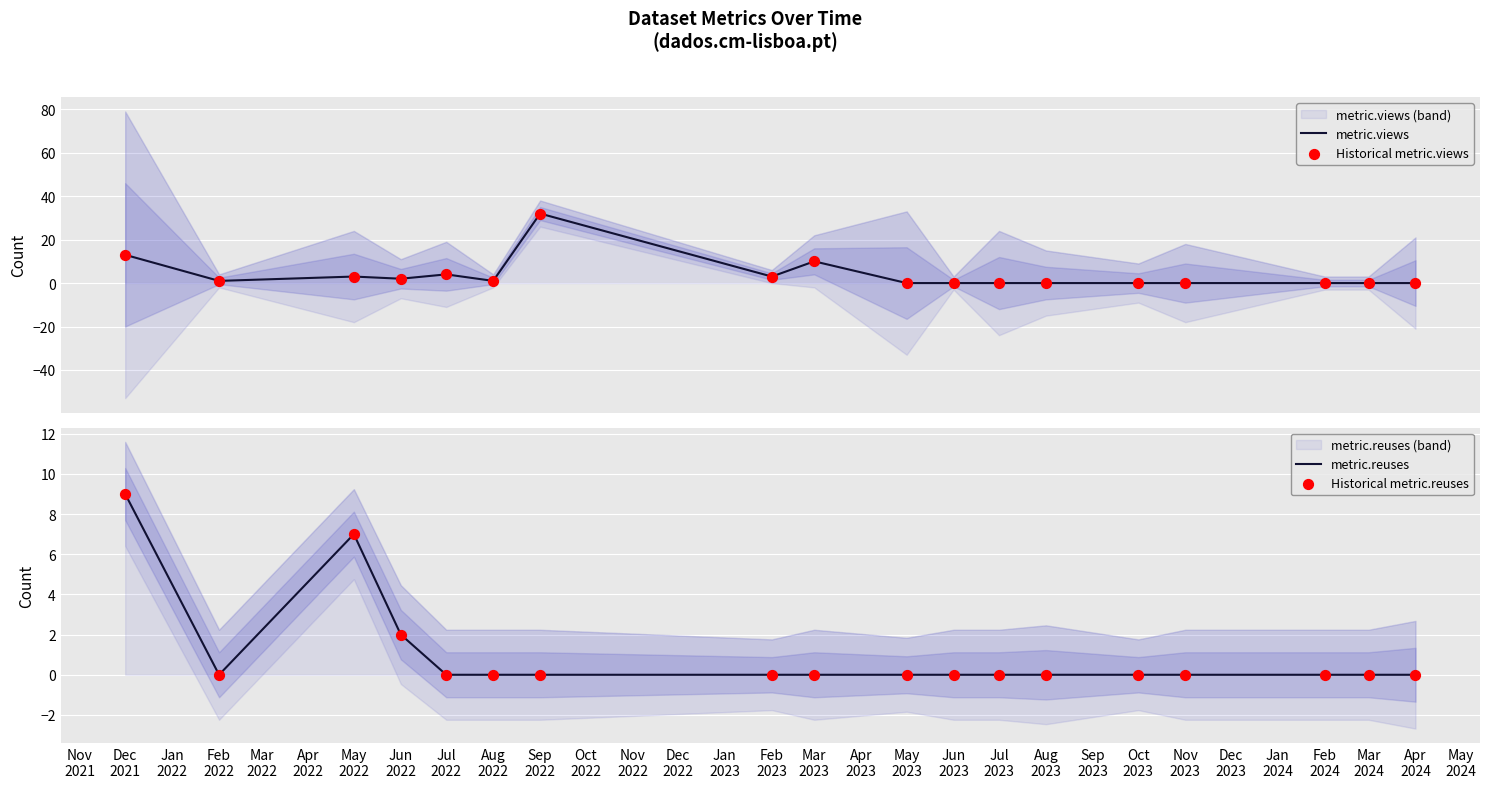

Which series contains the lowest Y value?

metric.views